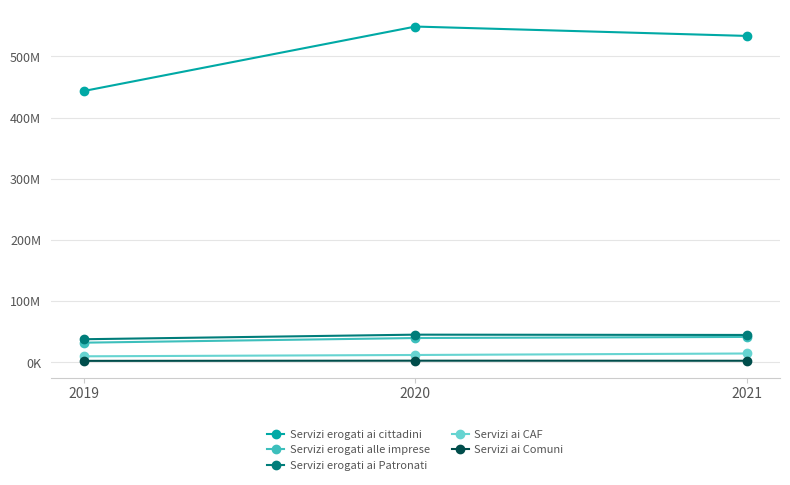

What are all the series names shown in the legend?

Servizi erogati ai cittadini, Servizi erogati alle imprese, Servizi erogati ai Patronati, Servizi ai CAF, Servizi ai Comuni